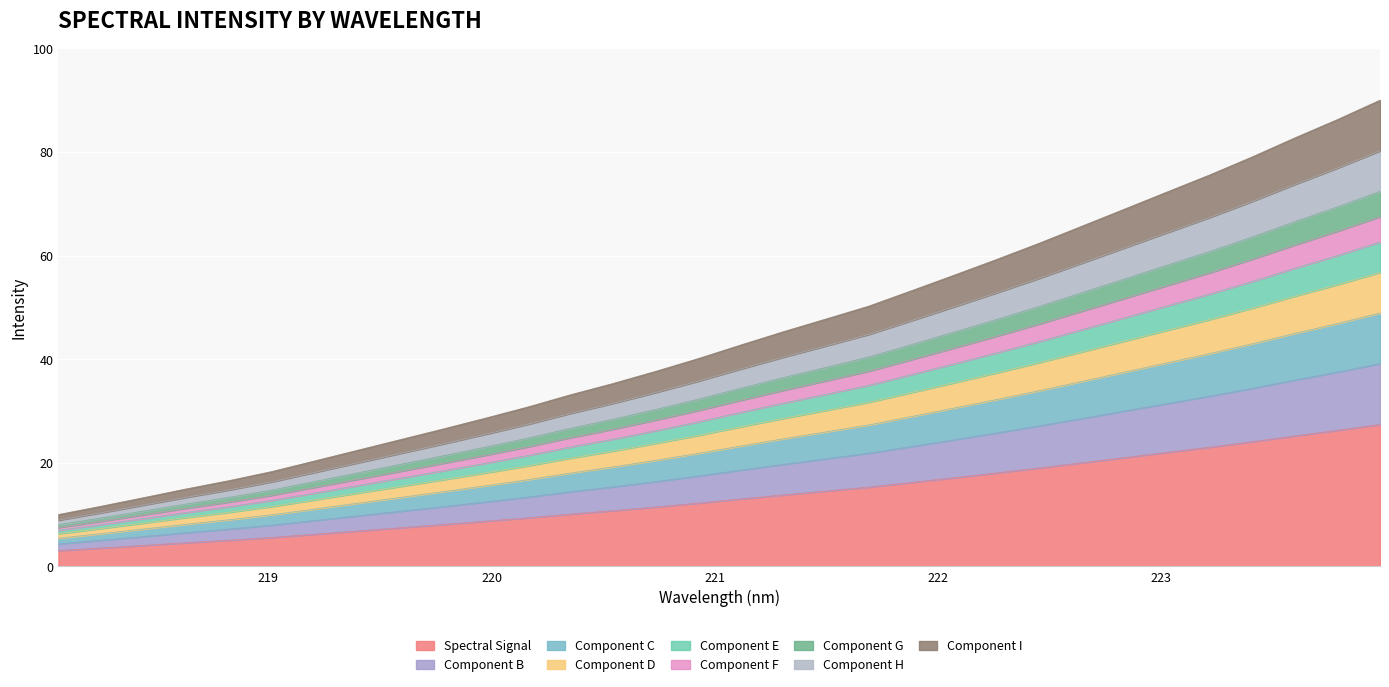

Which label corresponds to the largest value in the chart?

223.9802